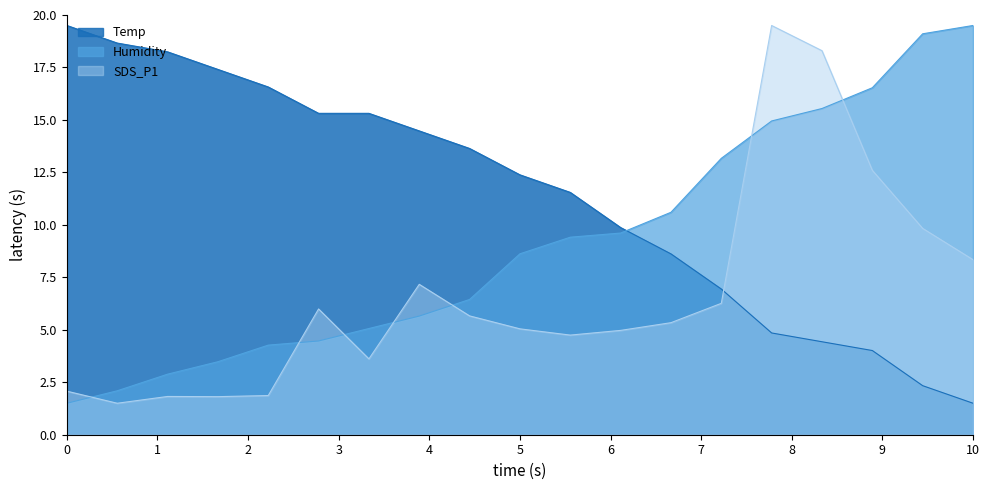

Where is Humidity nearest to the value 10?

00:57